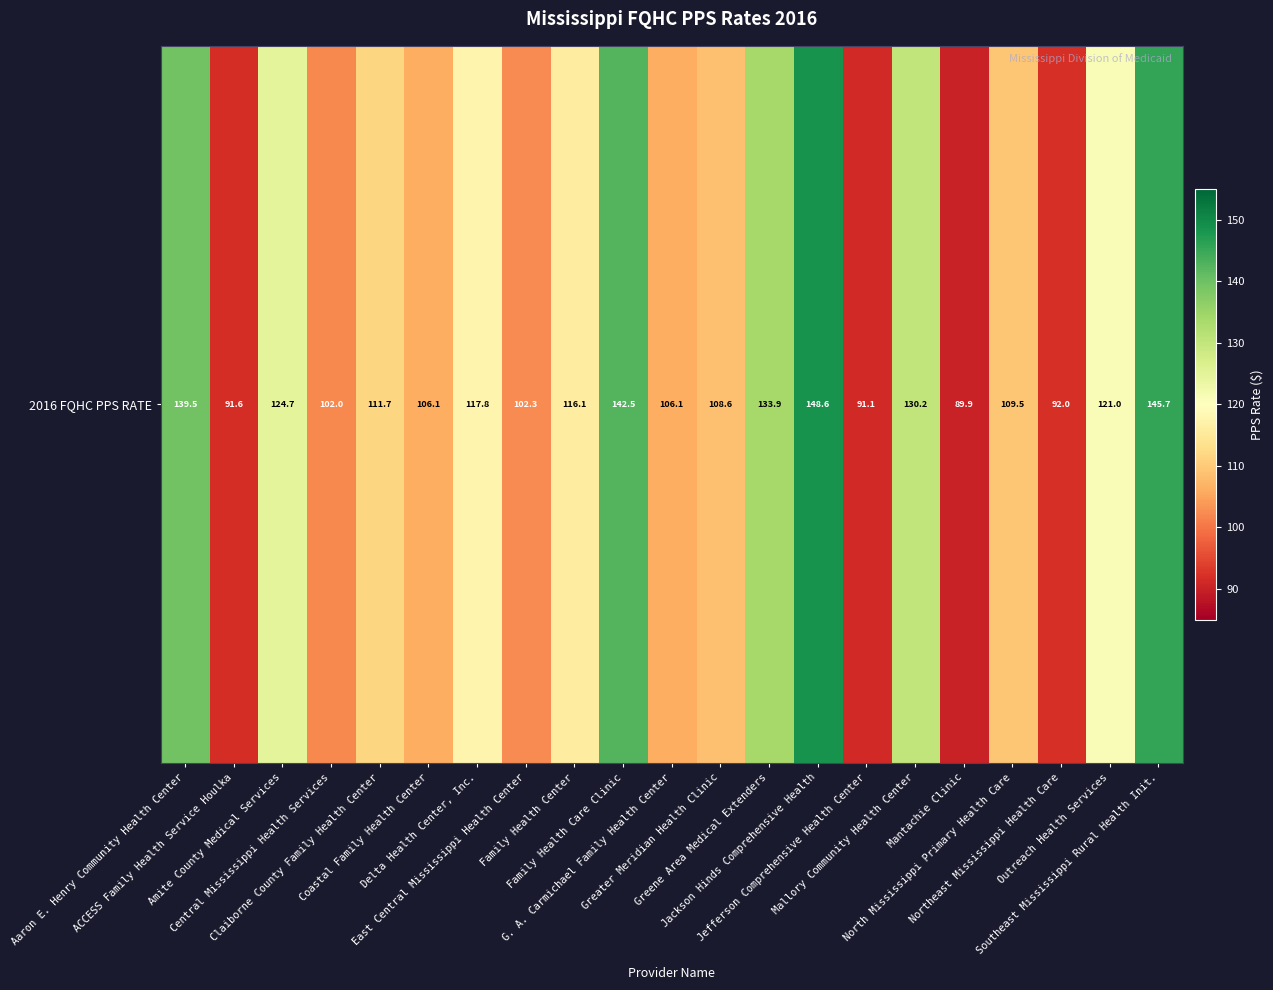

Reading right to left, what are all the values shown in this chart?

Southeast Mississippi Rural Health Init.=145.7	Outreach Health Services=121.0	Northeast Mississippi Health Care=92.0	North Mississippi Primary Health Care=109.5	Mantachie Clinic=89.9	Mallory Community Health Center=130.2	Jefferson Comprehensive Health Center=91.1	Jackson Hinds Comprehensive Health=148.6	Greene Area Medical Extenders=133.9	Greater Meridian Health Clinic=108.6	G. A. Carmichael Family Health Center=106.1	Family Health Care Clinic=142.5	Family Health Center=116.1	East Central Mississippi Health Center=102.3	Delta Health Center, Inc.=117.8	Coastal Family Health Center=106.1	Claiborne County Family Health Center=111.7	Central Mississippi Health Services=102.0	Amite County Medical Services=124.7	ACCESS Family Health Service Houlka=91.6	Aaron E. Henry Community Health Center=139.5